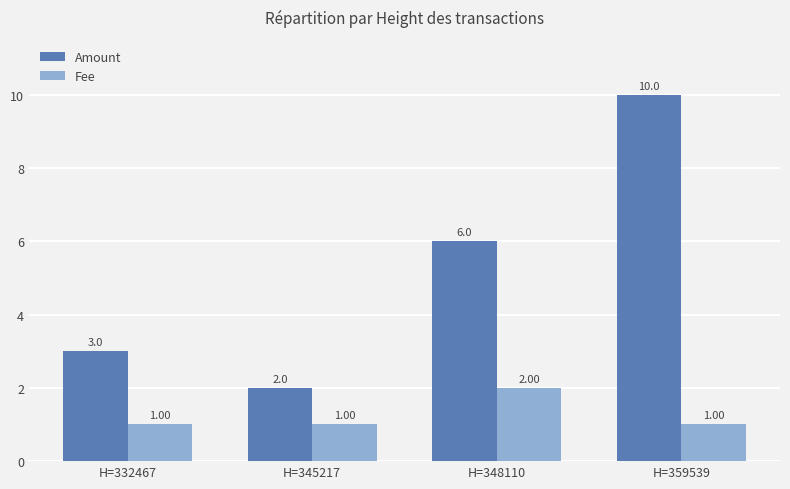

The Fee series shows 0.8 at H=348110. True or false?

False